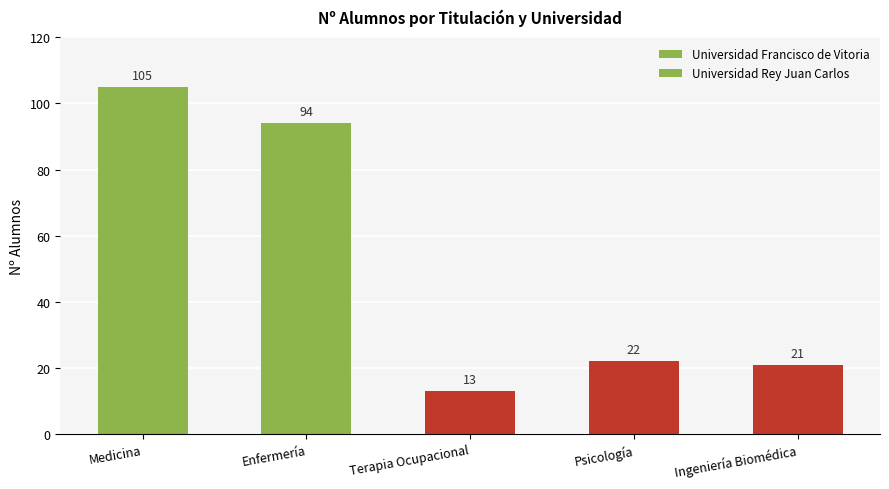

What is the greatest value displayed?

105